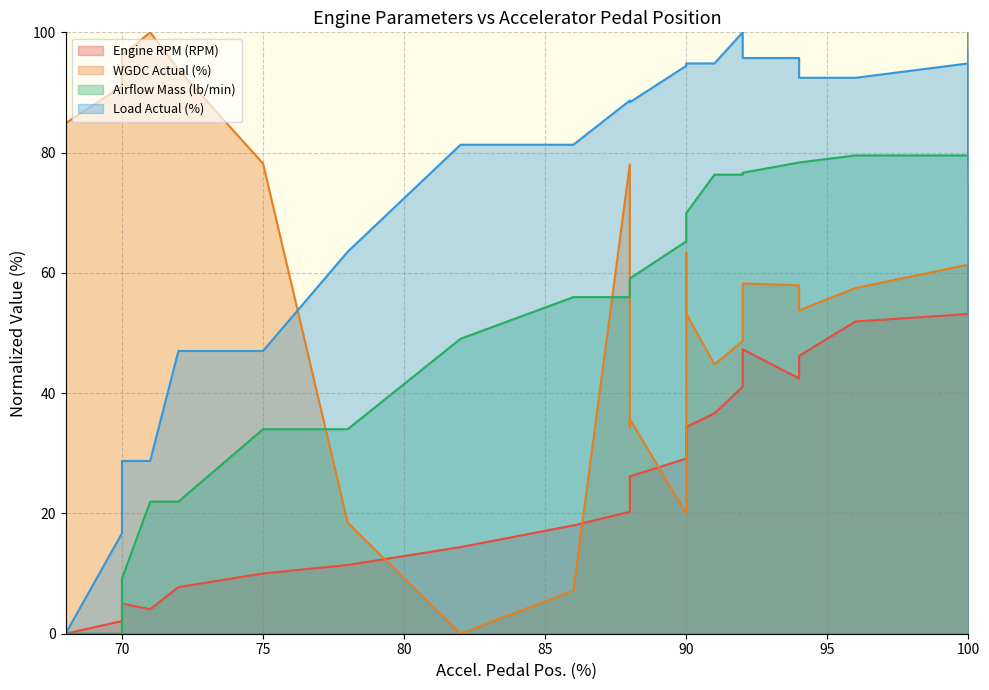

In Engine RPM (RPM), how many points are higher than both neighbors (excluding endpoints)?

2